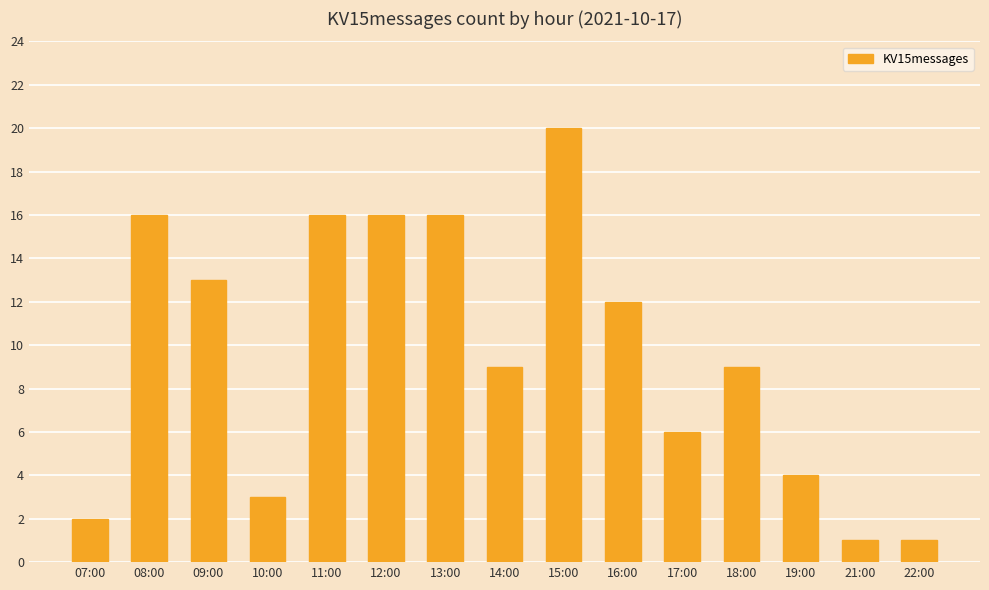

How many categories are shown in the chart?

15